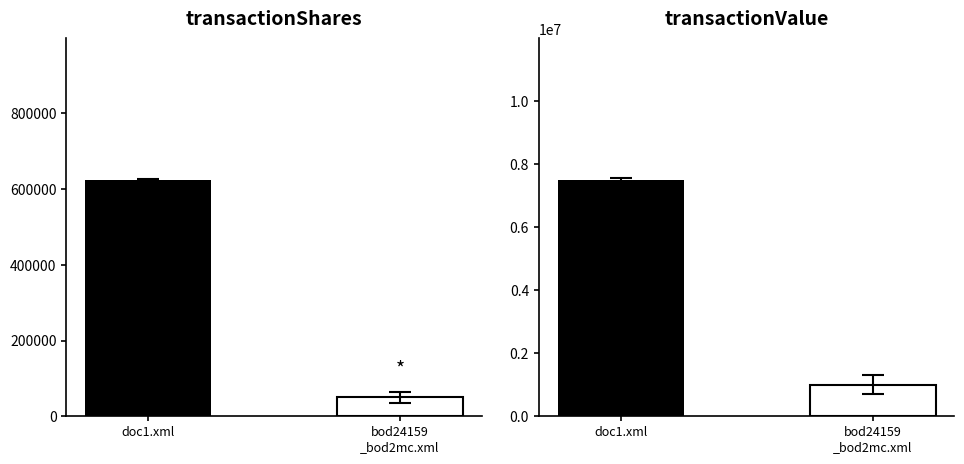

Which series has the largest range (max minus min)?

transactionValue